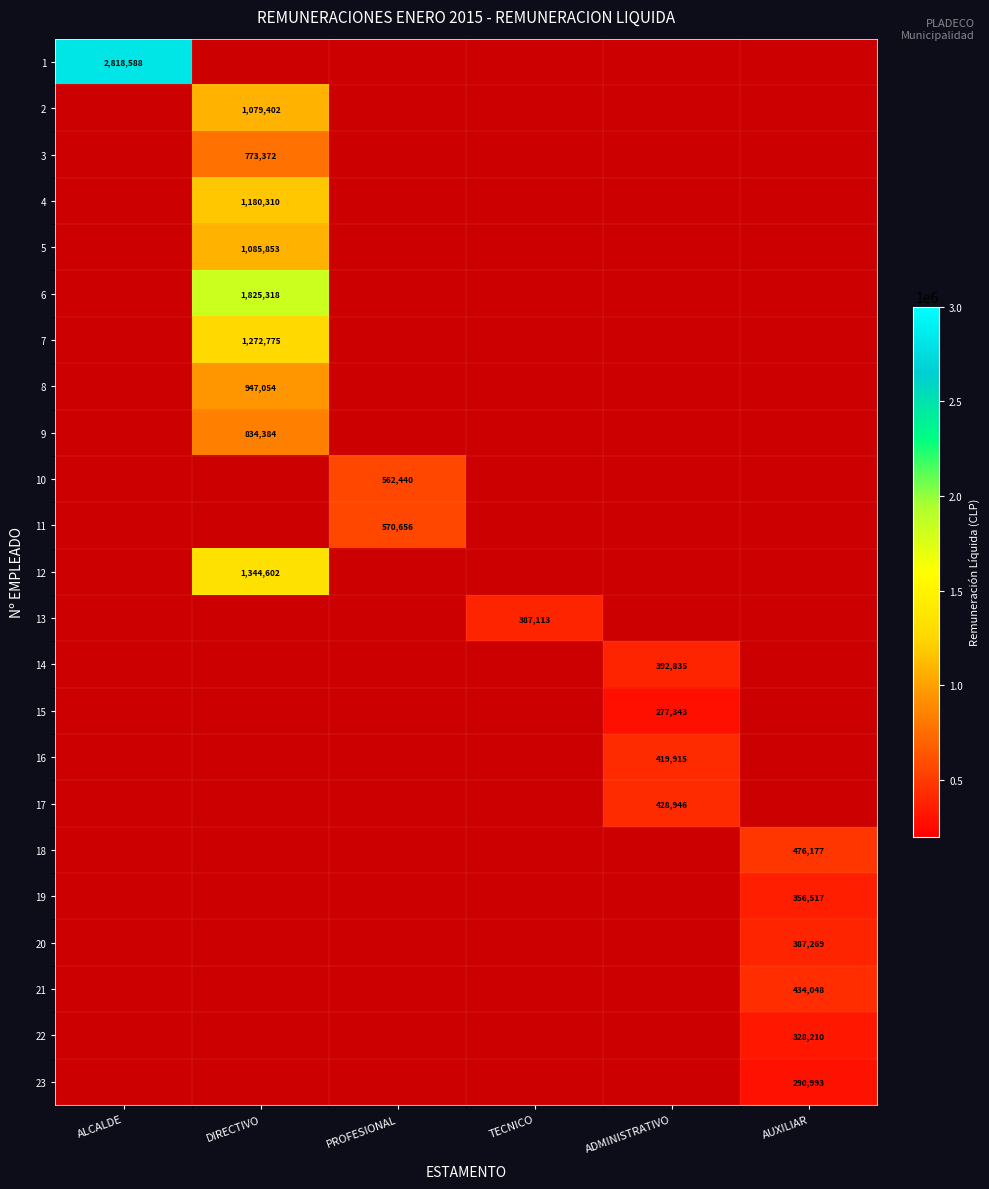

Which has a higher value, TECNICO or ADMINISTRATIVO?

TECNICO